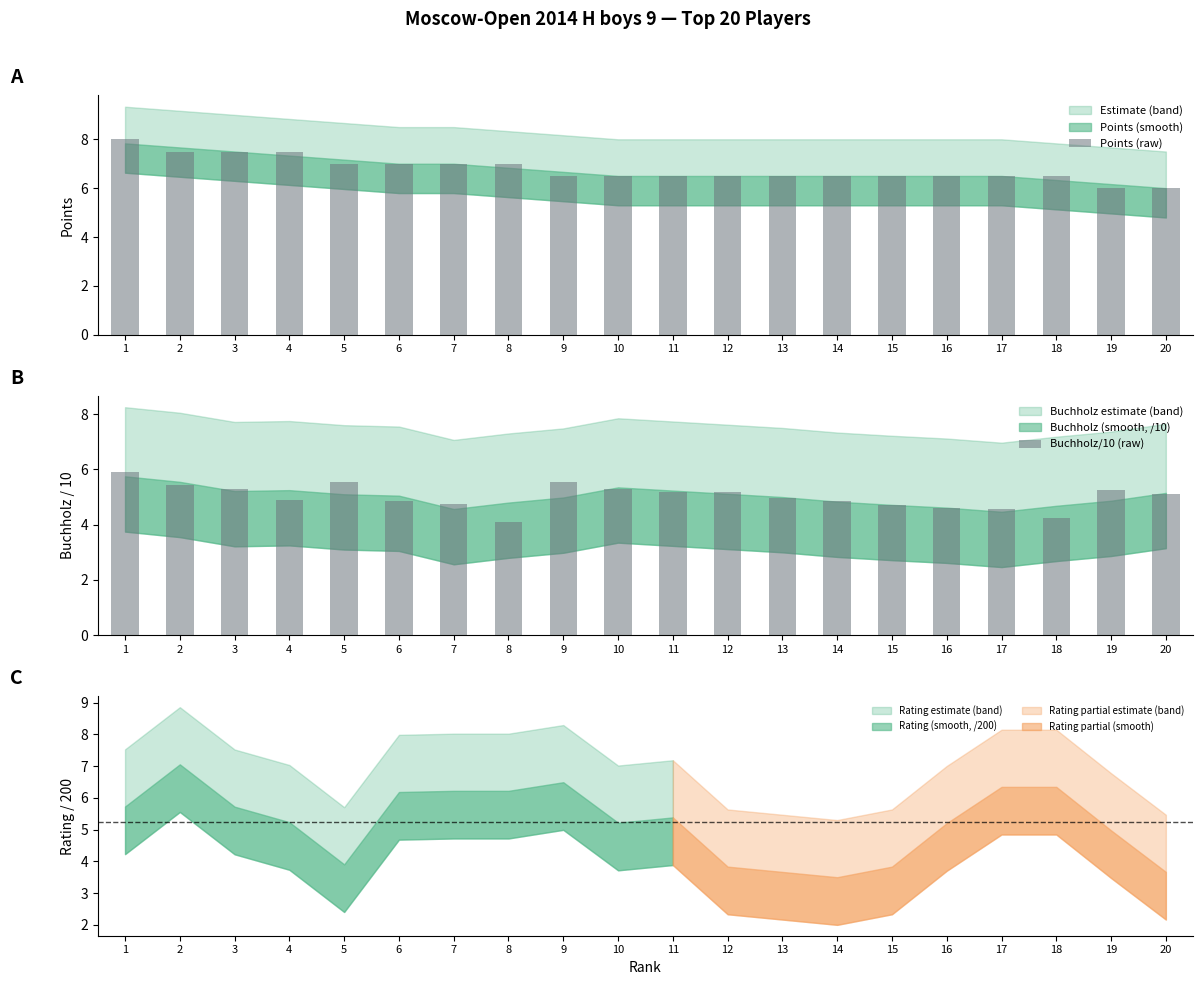

What is the difference between the second highest and second lowest values in the Buchholz/10 (raw) series?

1.3